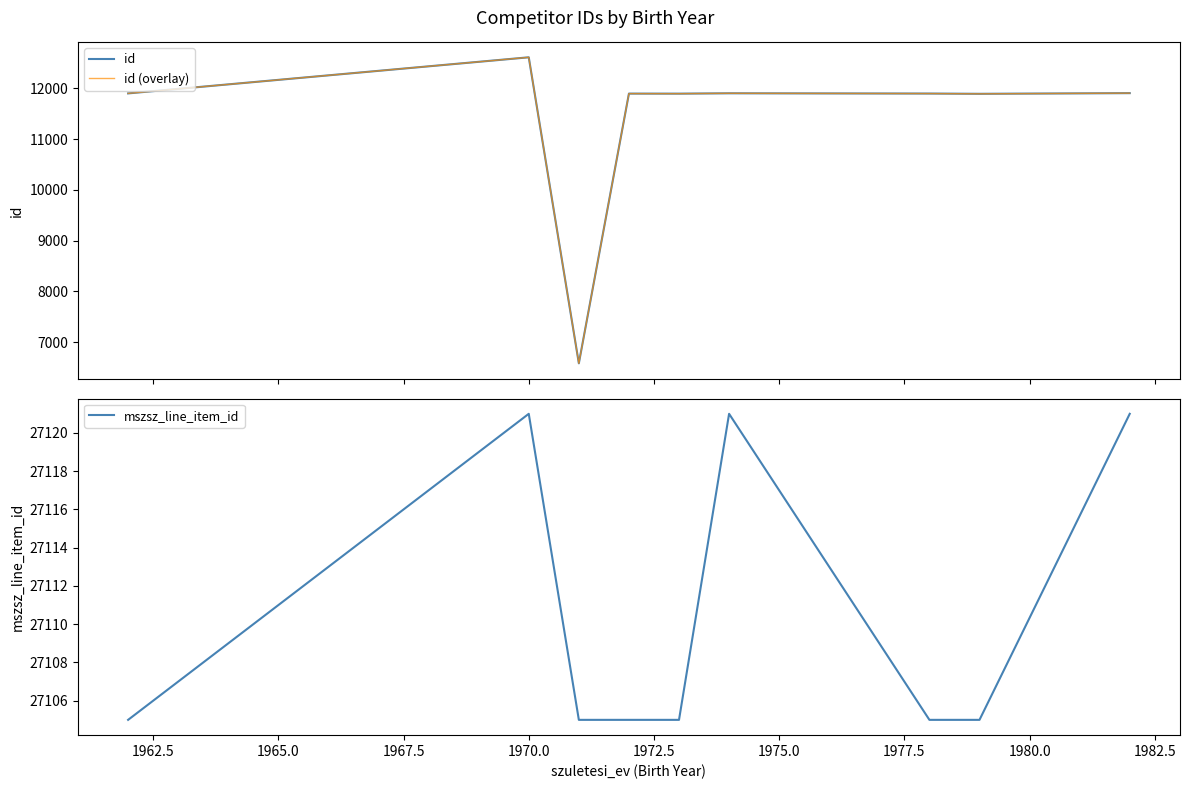

What is the minimum value for mszsz_line_item_id?

27105